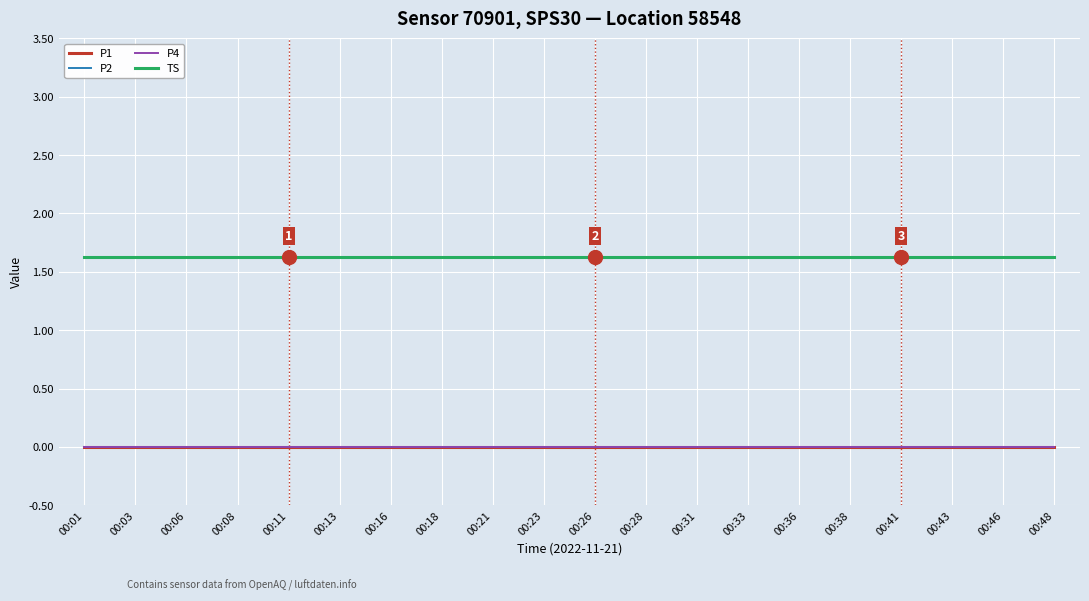

Reading left to right, extract all data points from this chart.

P1: 00:01=0.0	00:03=0.0	00:06=0.0	00:08=0.0	00:11=0.0	00:13=0.0	00:16=0.0	00:18=0.0	00:21=0.0	00:23=0.0	00:26=0.0	00:28=0.0	00:31=0.0	00:33=0.0	00:36=0.0	00:38=0.0	00:41=0.0	00:43=0.0	00:46=0.0	00:48=0.0
P2: 00:01=0.0	00:03=0.0	00:06=0.0	00:08=0.0	00:11=0.0	00:13=0.0	00:16=0.0	00:18=0.0	00:21=0.0	00:23=0.0	00:26=0.0	00:28=0.0	00:31=0.0	00:33=0.0	00:36=0.0	00:38=0.0	00:41=0.0	00:43=0.0	00:46=0.0	00:48=0.0
P4: 00:01=0.0	00:03=0.0	00:06=0.0	00:08=0.0	00:11=0.0	00:13=0.0	00:16=0.0	00:18=0.0	00:21=0.0	00:23=0.0	00:26=0.0	00:28=0.0	00:31=0.0	00:33=0.0	00:36=0.0	00:38=0.0	00:41=0.0	00:43=0.0	00:46=0.0	00:48=0.0
TS: 00:01=1.6	00:03=1.6	00:06=1.6	00:08=1.6	00:11=1.6	00:13=1.6	00:16=1.6	00:18=1.6	00:21=1.6	00:23=1.6	00:26=1.6	00:28=1.6	00:31=1.6	00:33=1.6	00:36=1.6	00:38=1.6	00:41=1.6	00:43=1.6	00:46=1.6	00:48=1.6